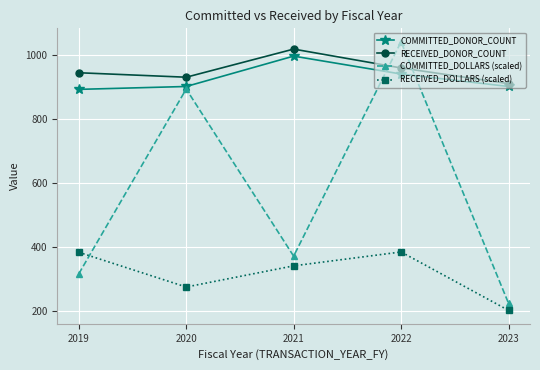

What is the lowest value of the COMMITTED_DOLLARS (scaled) series?

224.1